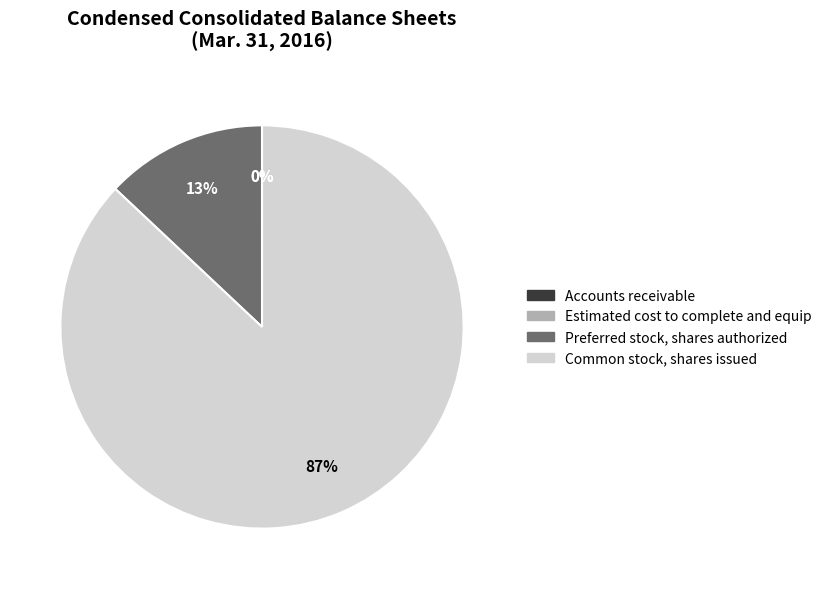

To the nearest percent, what is the average slice percentage?

25%